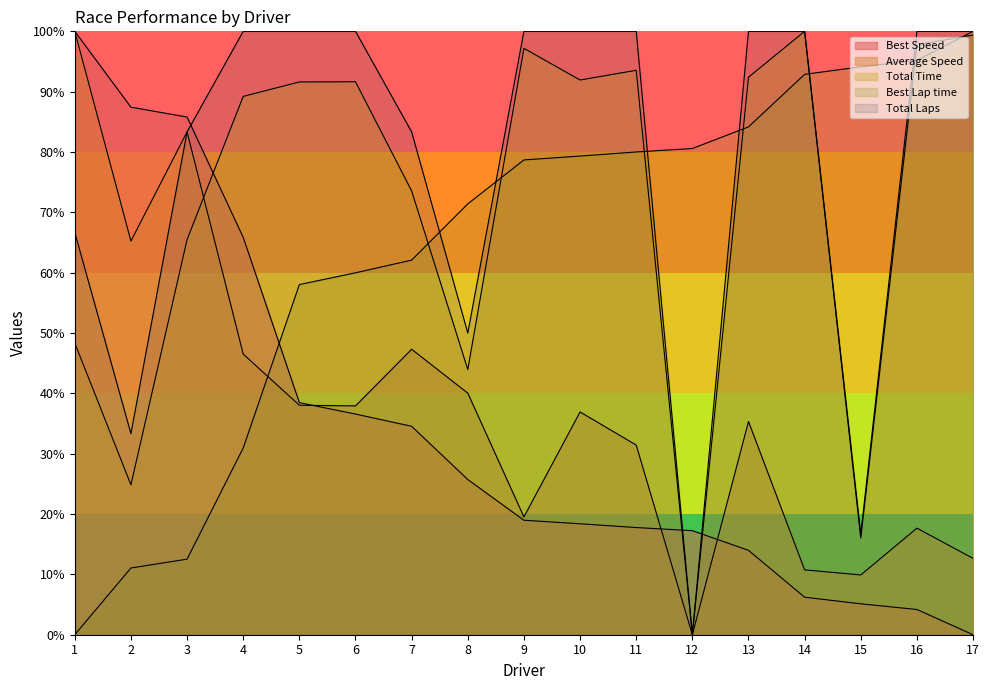

Does the chart have visible grid lines?

No